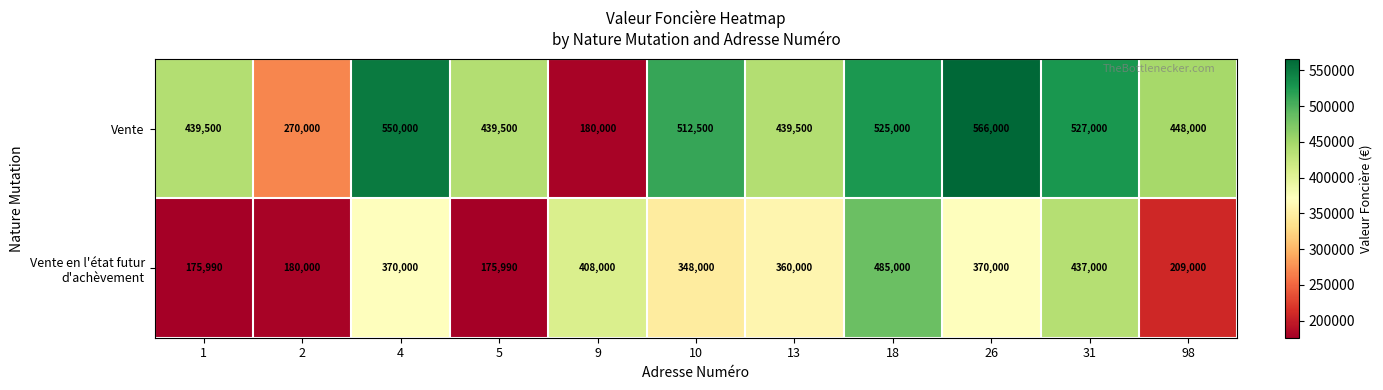

What is the smallest value displayed?

175990